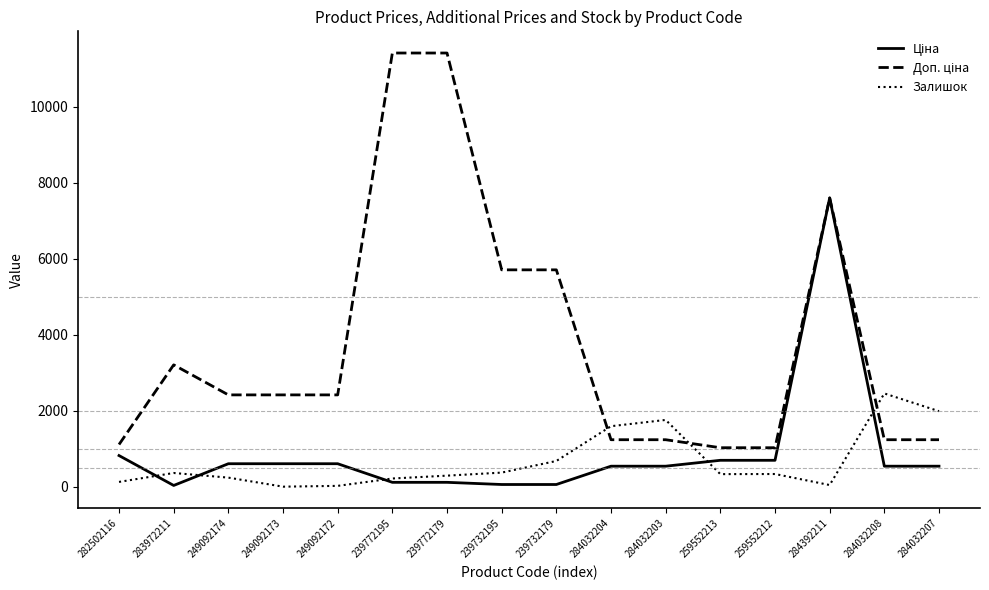

What is the difference between the highest and lowest values at 259552212?

691.6